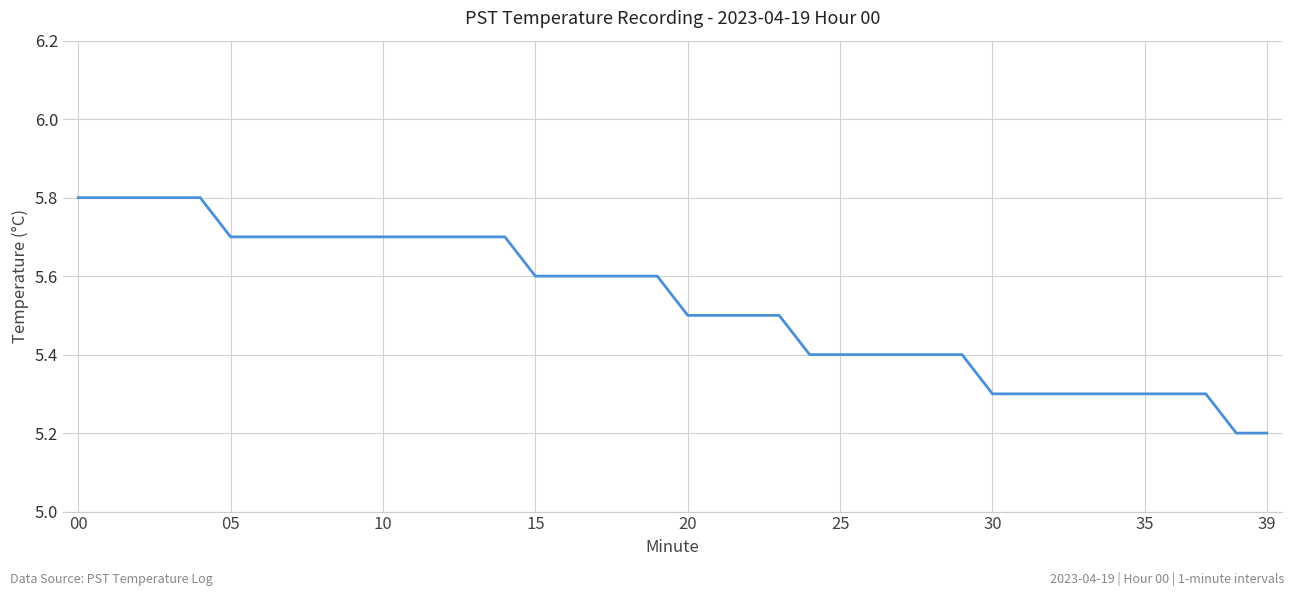

What is the minimum value shown in the chart?

5.2